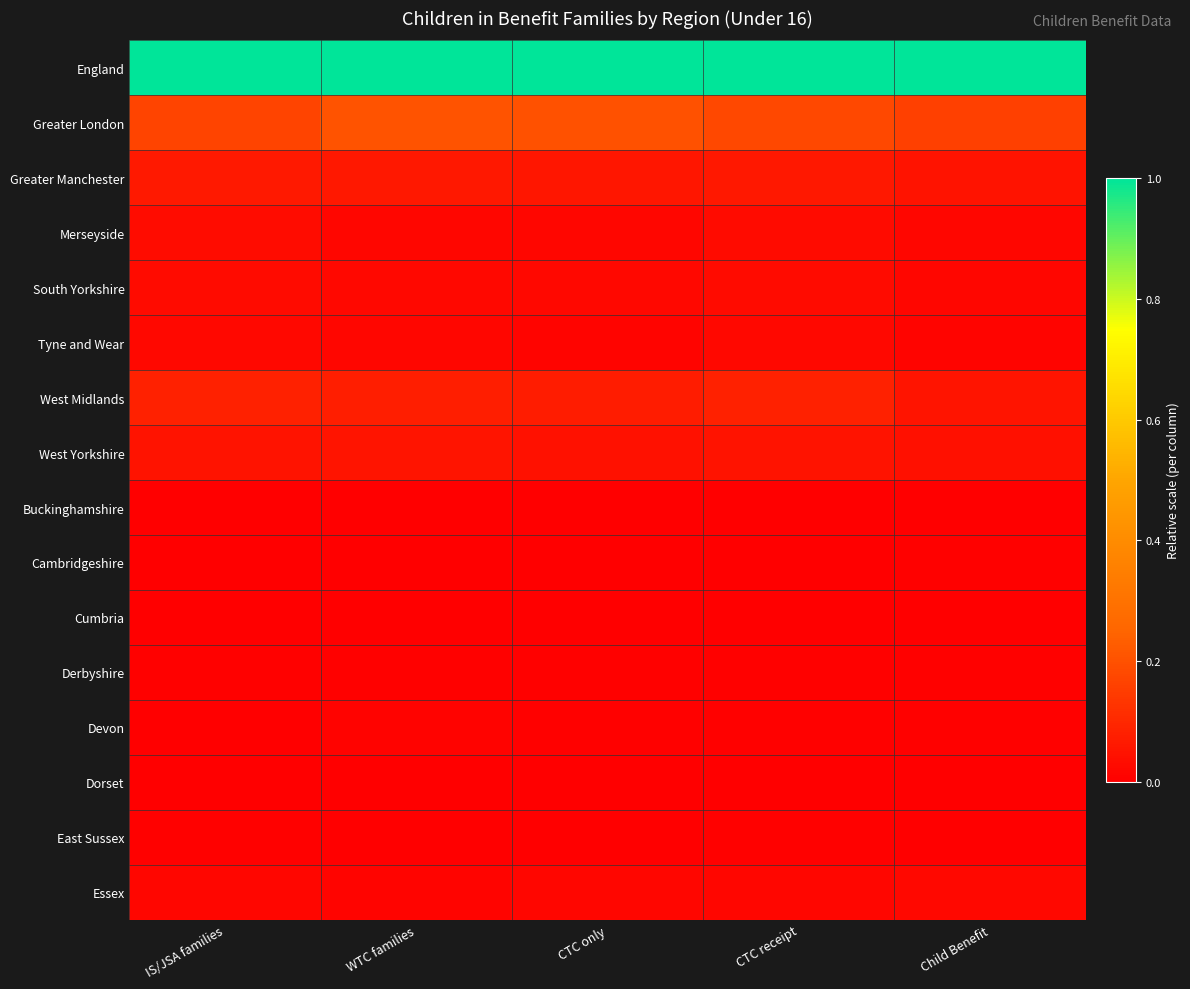

Rank the series by their maximum value, from highest to lowest.

England, Greater London, West Midlands, Greater Manchester, West Yorkshire, Merseyside, South Yorkshire, Tyne and Wear, Essex, Devon, Derbyshire, Cambridgeshire, East Sussex, Buckinghamshire, Cumbria, Dorset